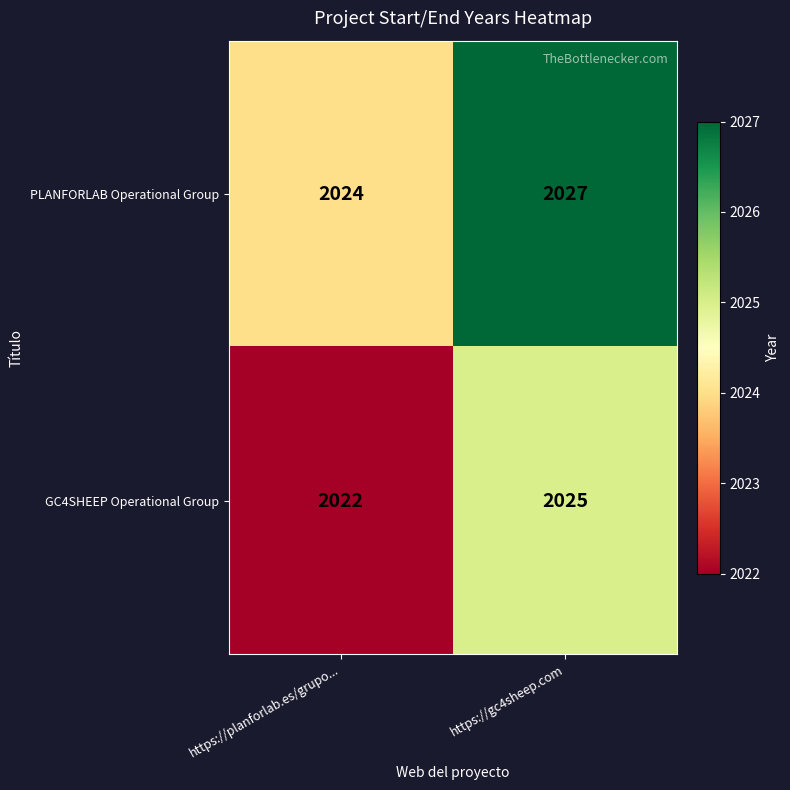

Reading right to left, transcribe all the data shown in this chart.

PLANFORLAB Operational Group: 2027	2024
GC4SHEEP Operational Group: 2025	2022